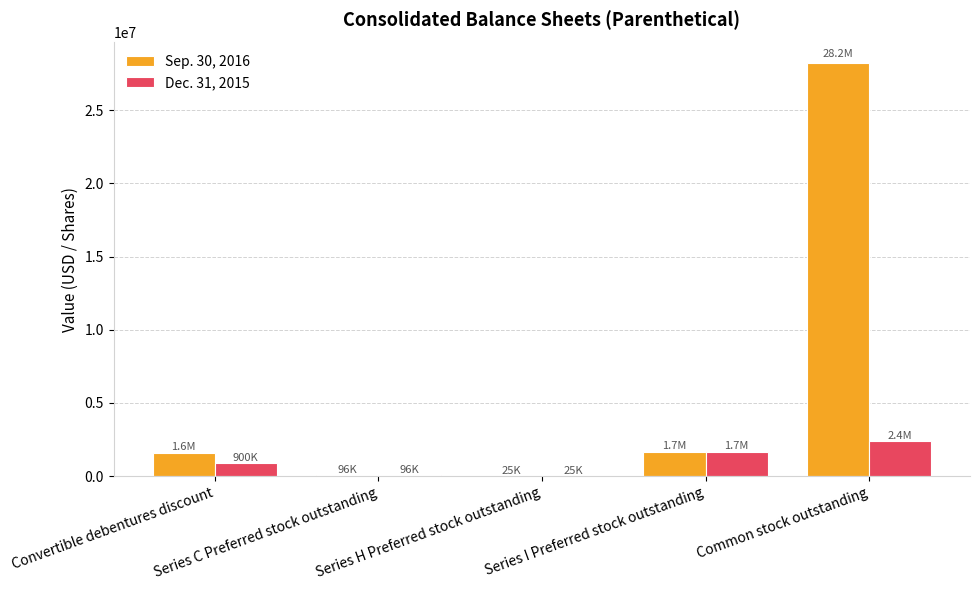

At which category is the sum across all series the highest?

Common stock outstanding